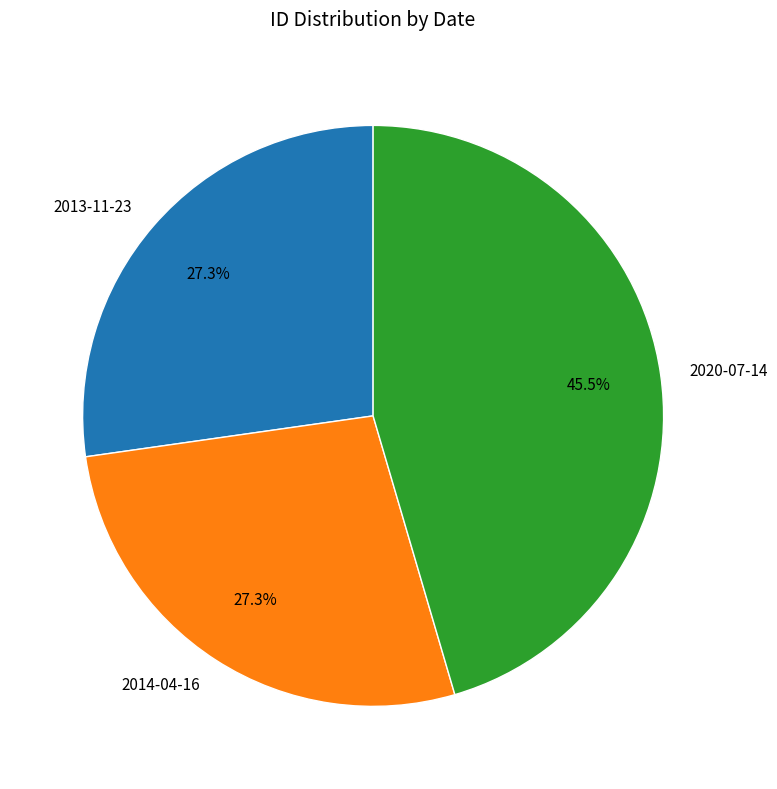

Which category has the biggest portion of the pie?

2020-07-14